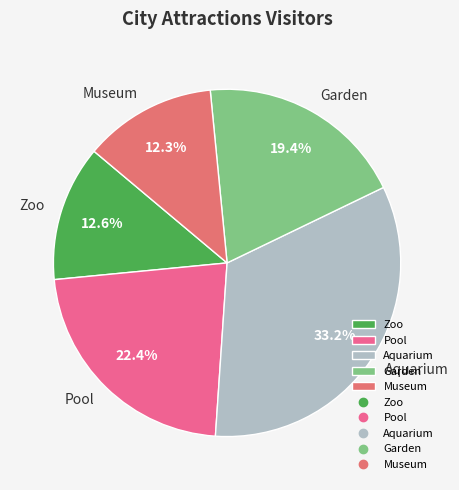

What percentage do Garden and Pool together represent?

41.8%